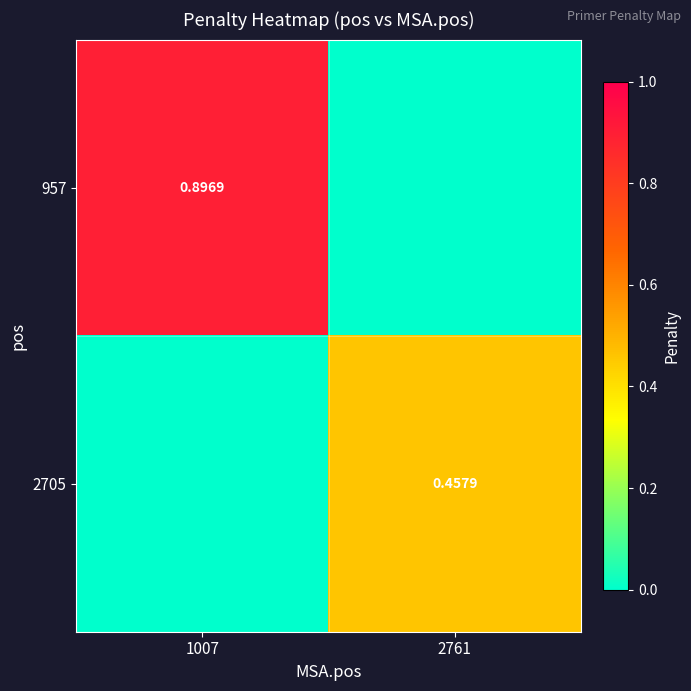

How many categories are shown in the chart?

2